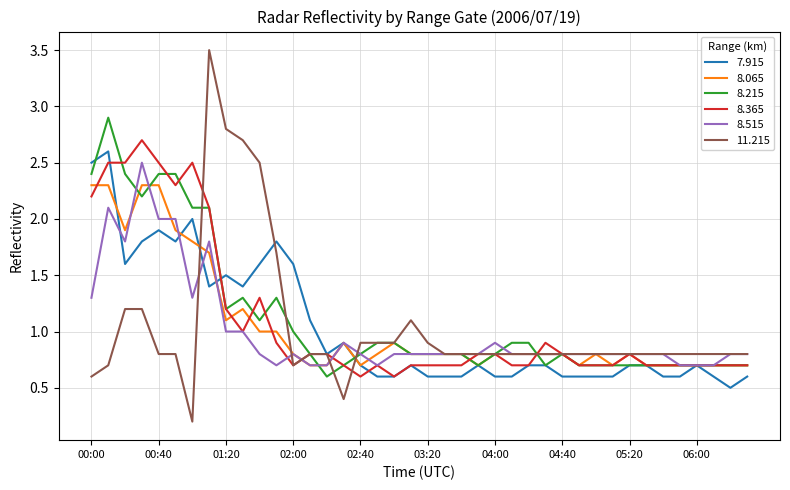

True or false: 8.215 and 8.065 cross at least once.

True